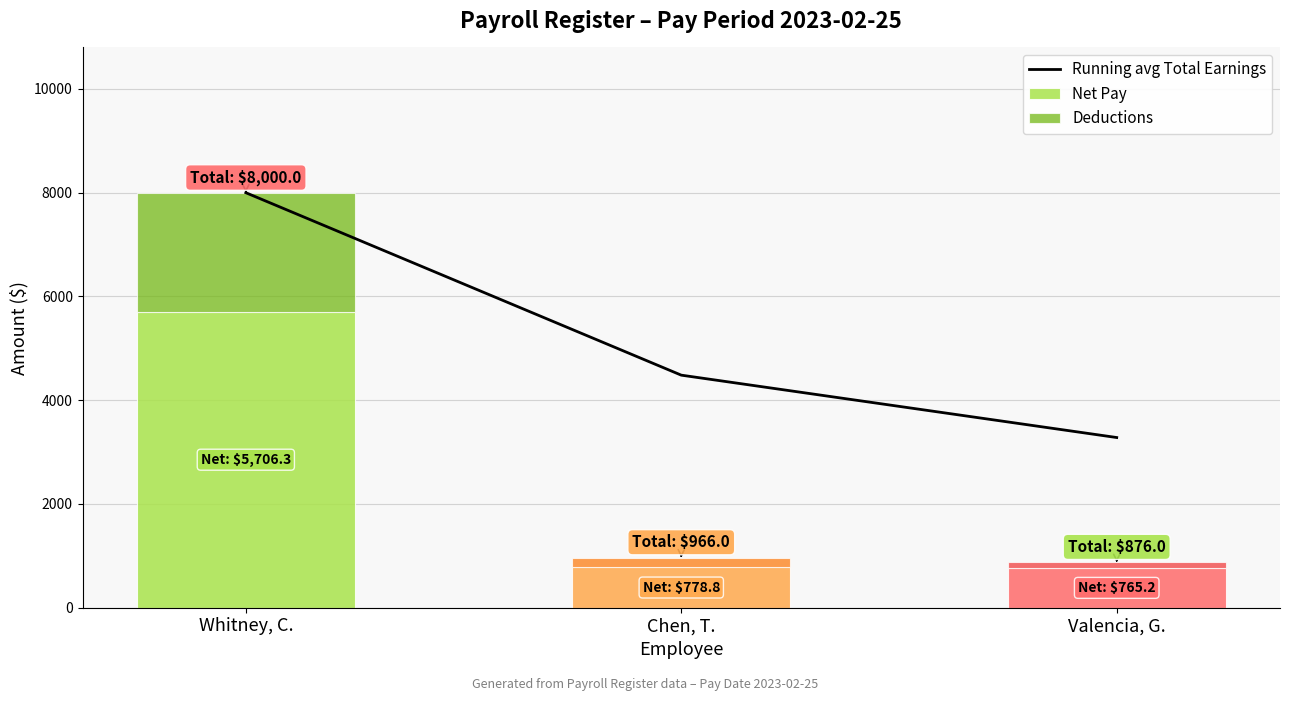

The Running avg Total Earnings series shows 8000.0 at Whitney, C.. True or false?

True